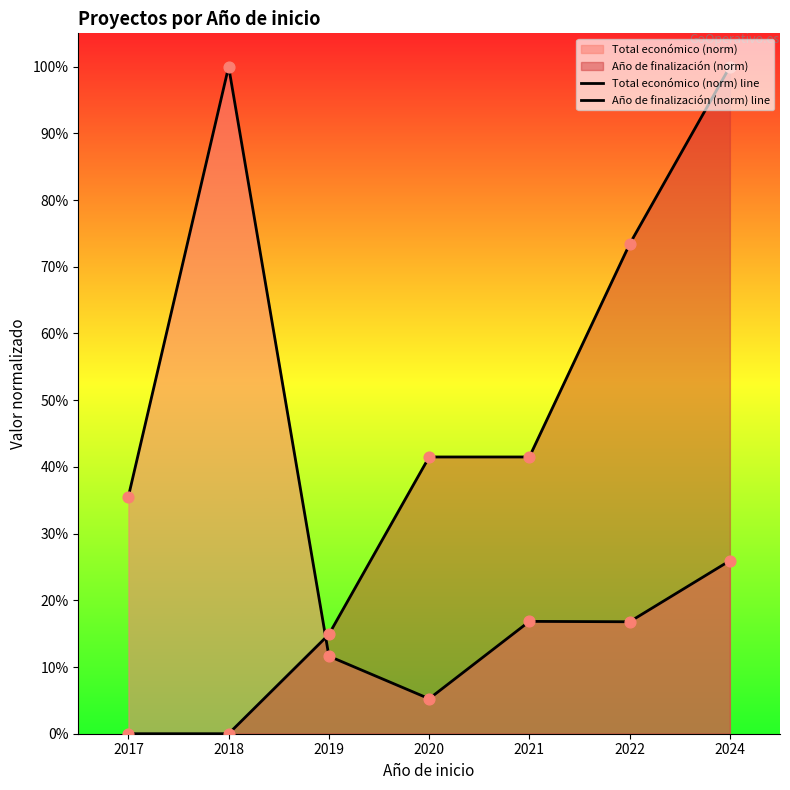

What are all the series names shown in the legend?

Total económico (norm) line, Año de finalización (norm) line